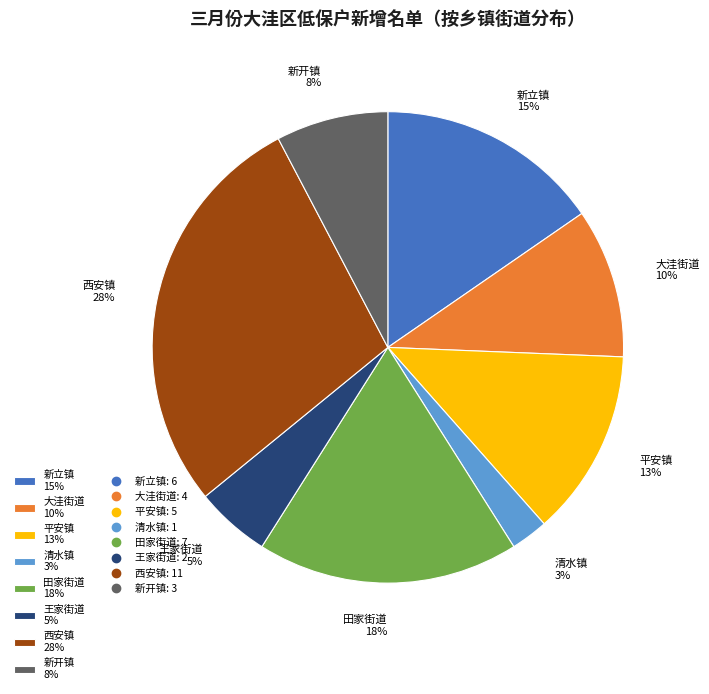

Is it true that 新立镇 is 6% of the pie?

False